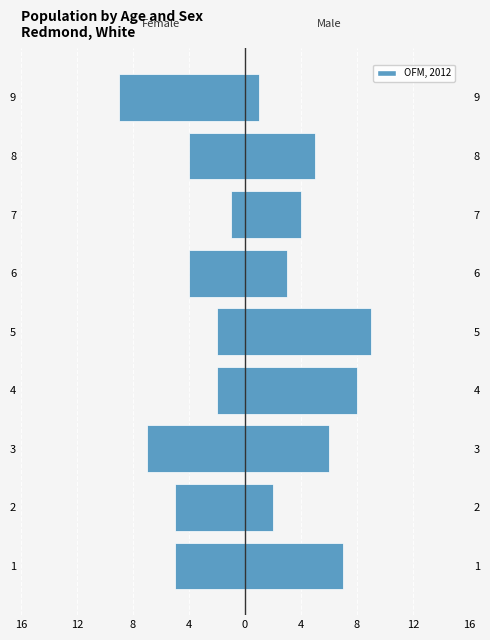

At how many categories does at least one series exceed 1?

8